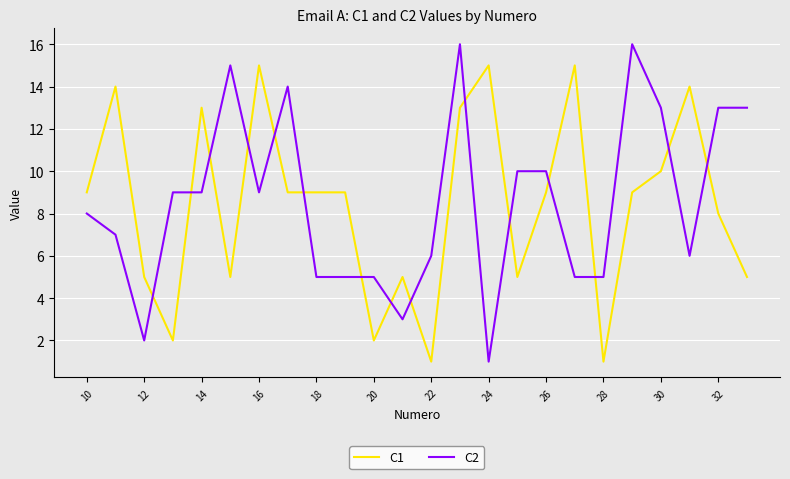

Which series ends up on top after the final intersection of C1 and C2?

C2